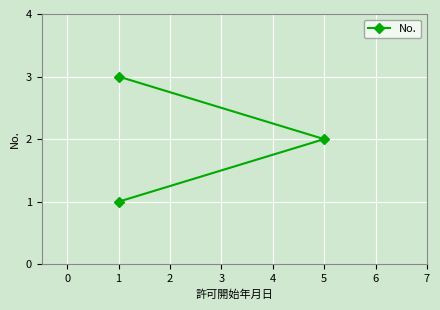

Which has a higher value, 1 or 5?

1